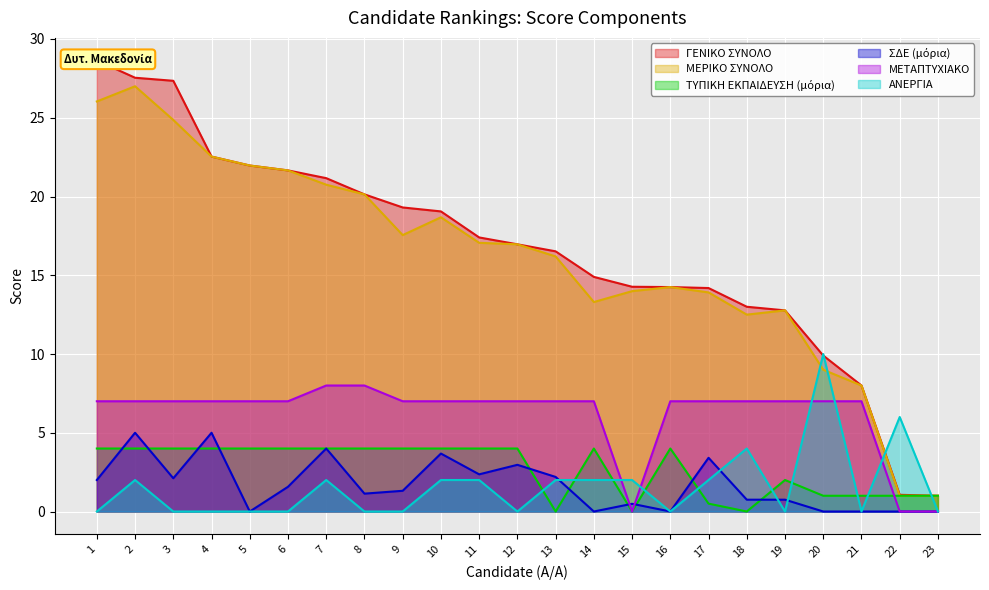

Between 17 and 10, which is larger?

10